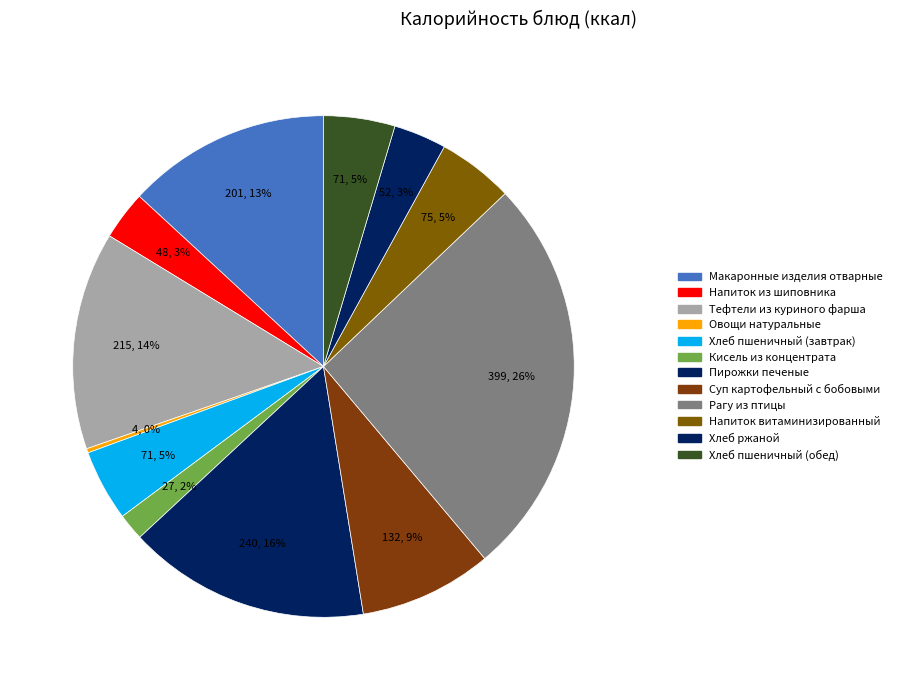

True or false: Рагу из птицы accounts for 32% of the total.

False